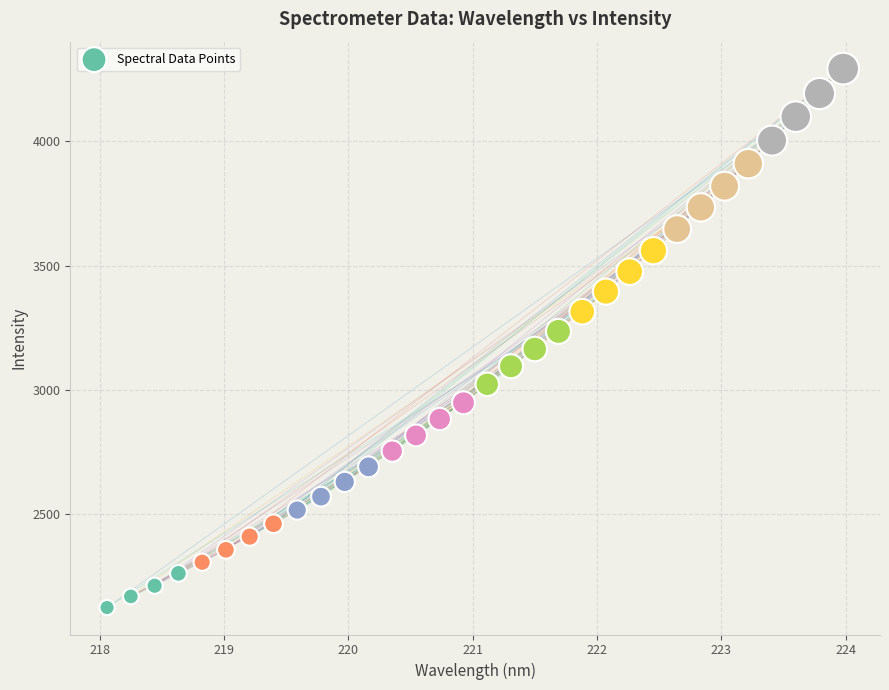

What is the range of Y values (max minus min)?

2165.2